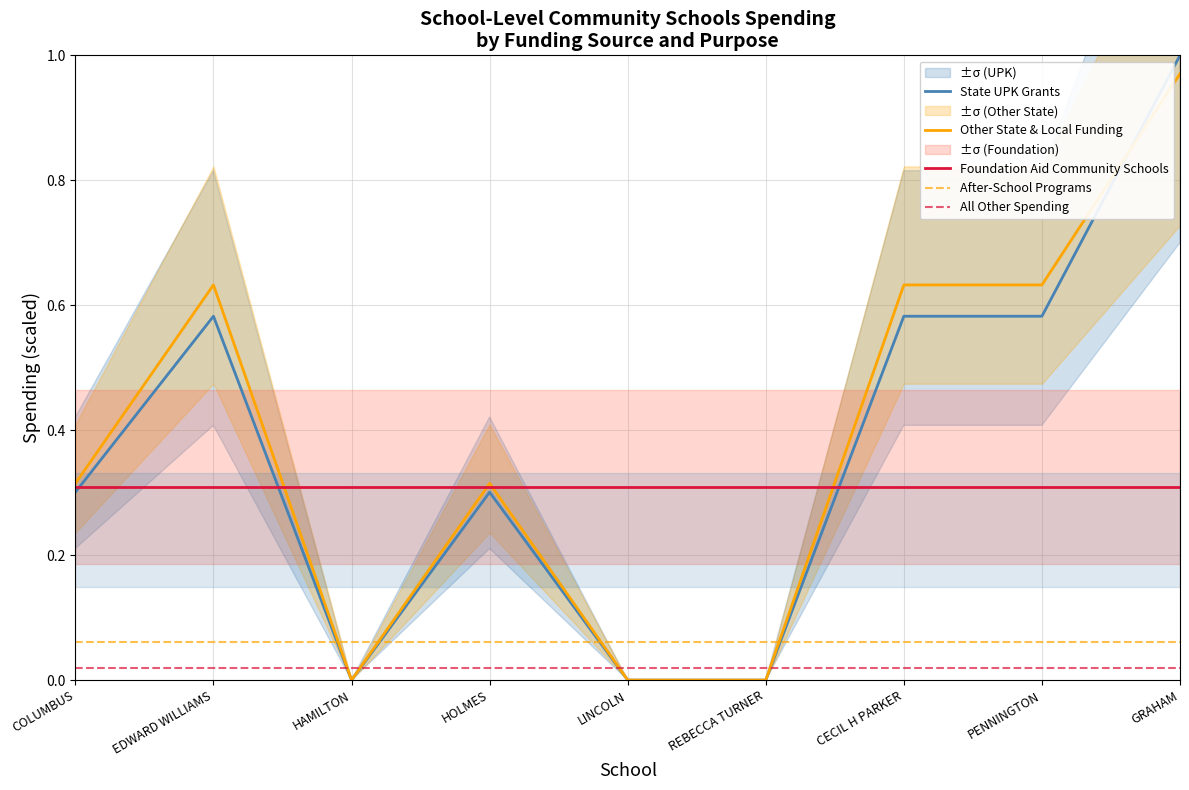

At which category is the sum across all series the highest?

GRAHAM